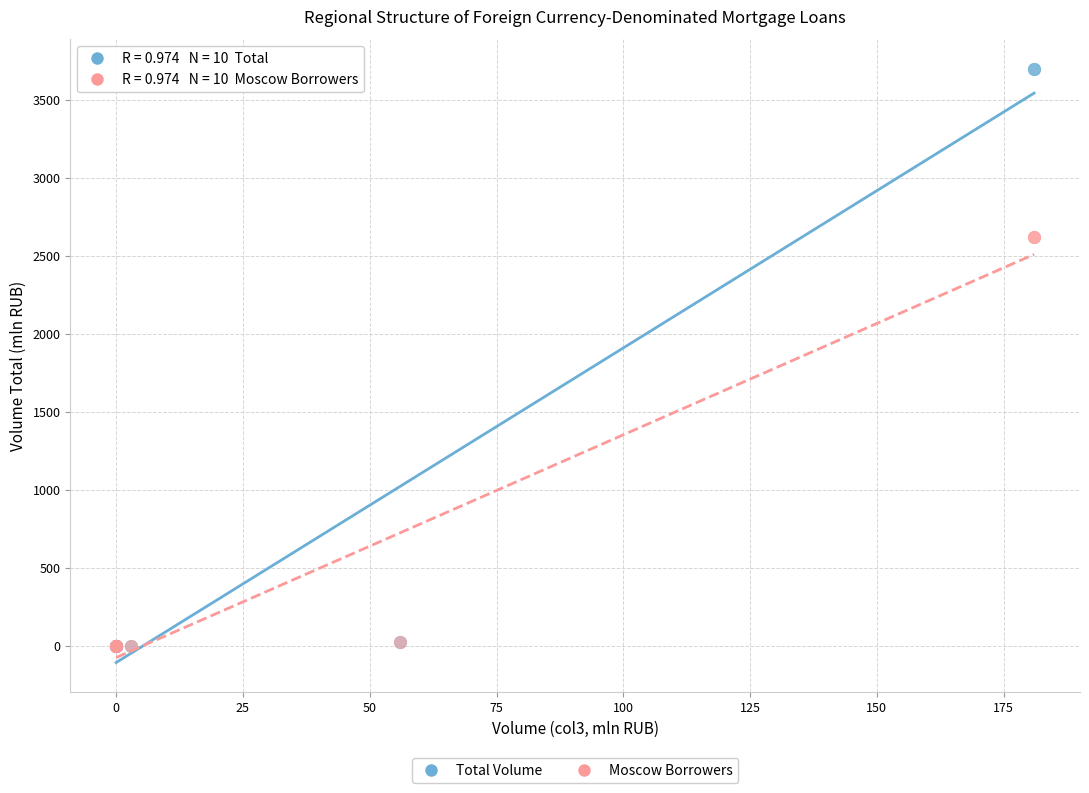

Which series has the widest spread of Y values?

Total Volume